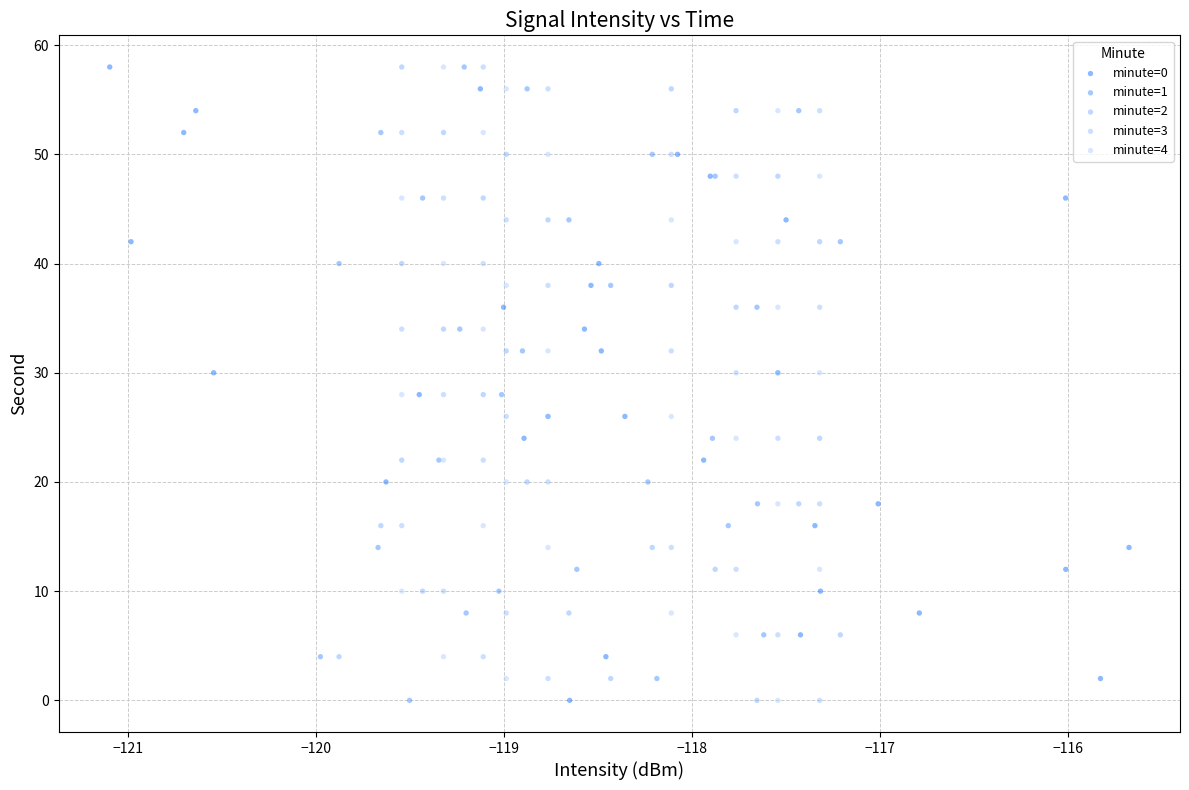

What are all the series names shown in the legend?

minute=0, minute=1, minute=2, minute=3, minute=4